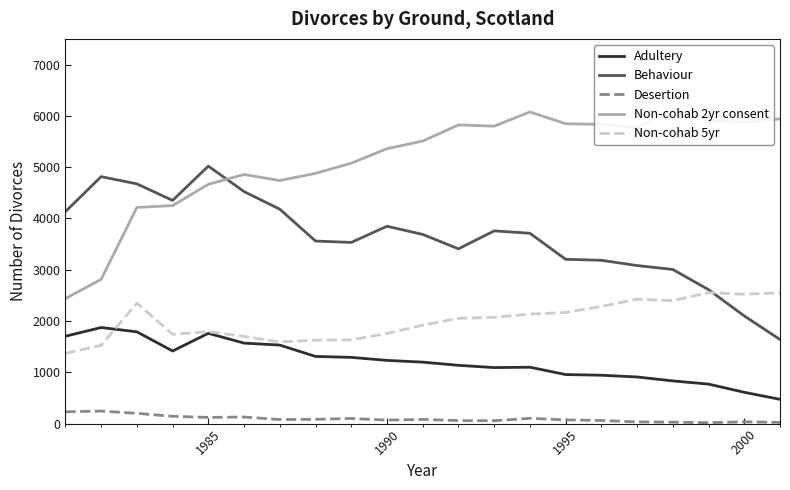

True or false: Adultery has more than 2 points higher than both neighbors.

True